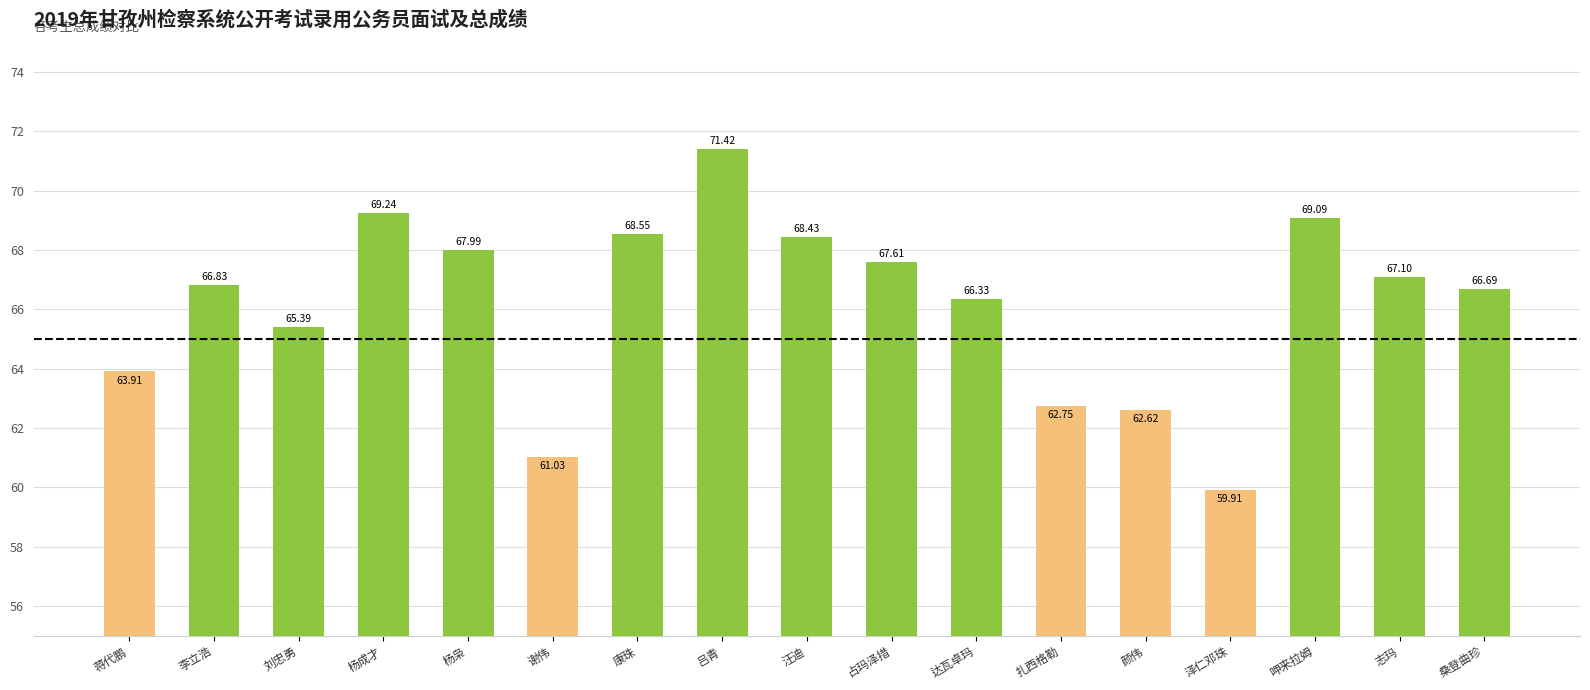

How many bars are there in total?

17